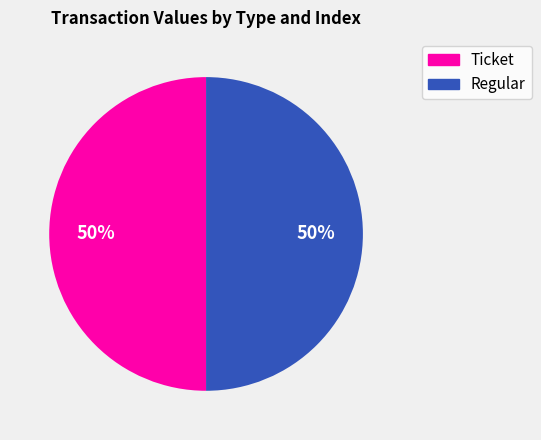

To the nearest percent, what is the average slice percentage?

50%